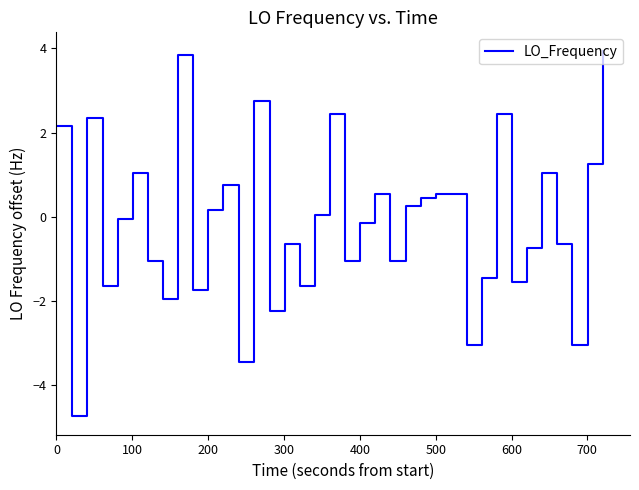

How many positive values are there?

21